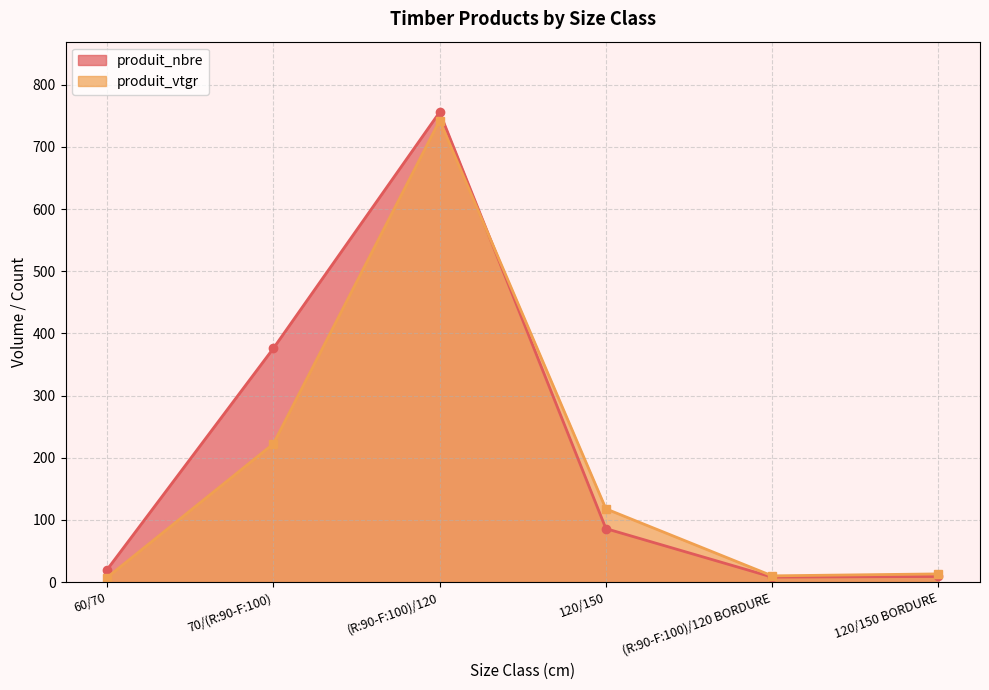

How many times do produit_vtgr and produit_nbre cross each other?

1